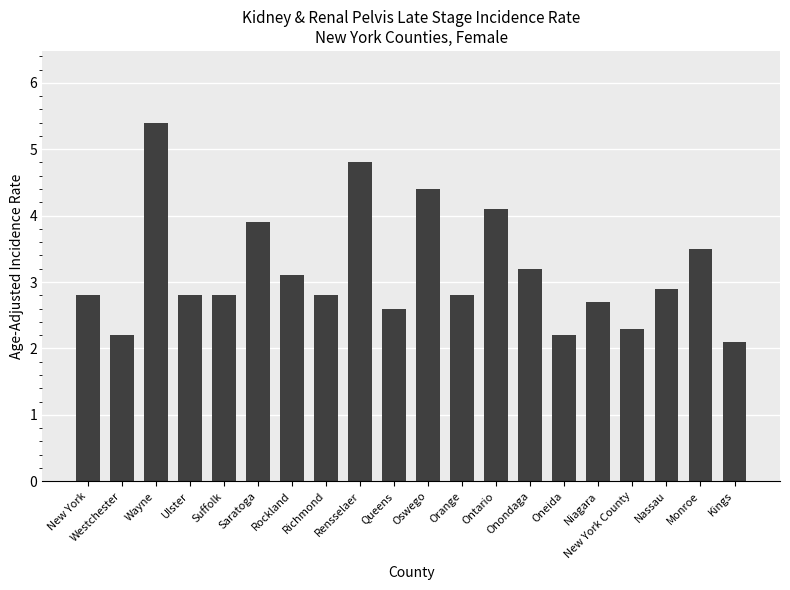

What is the change in value from Richmond to Monroe?

+0.7